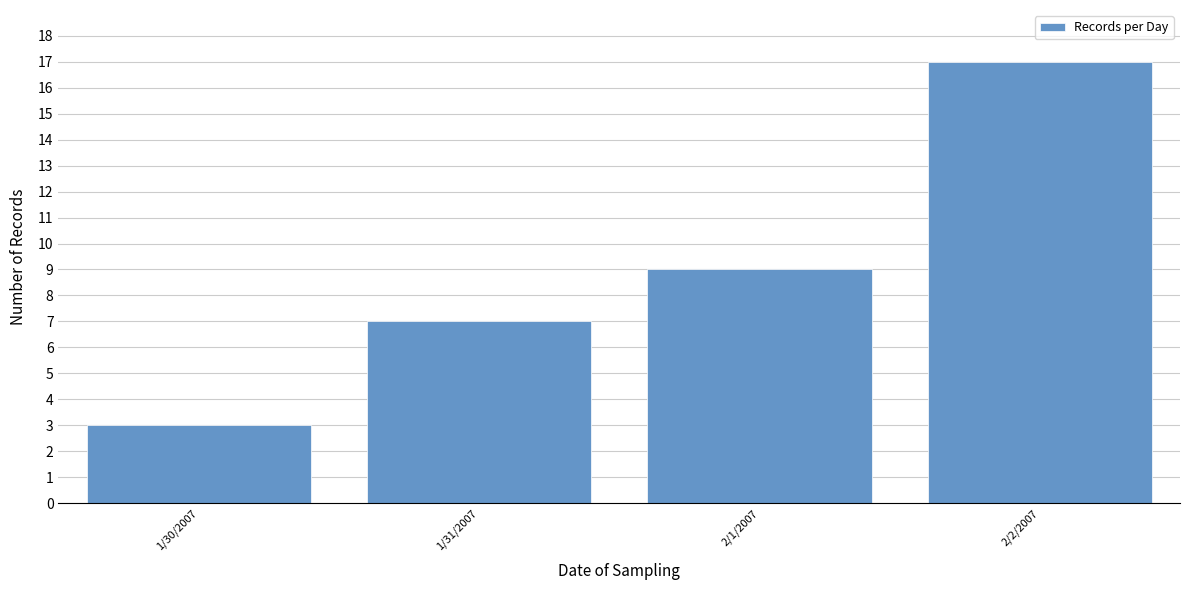

Reading left to right, transcribe all the data shown in this chart.

1/30/2007=3	1/31/2007=7	2/1/2007=9	2/2/2007=17